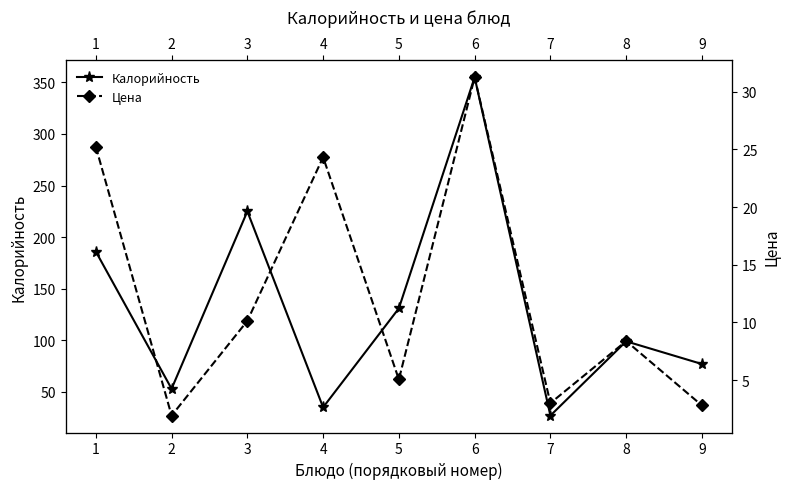

Which series changed the most between 2 and 8?

Калорийность